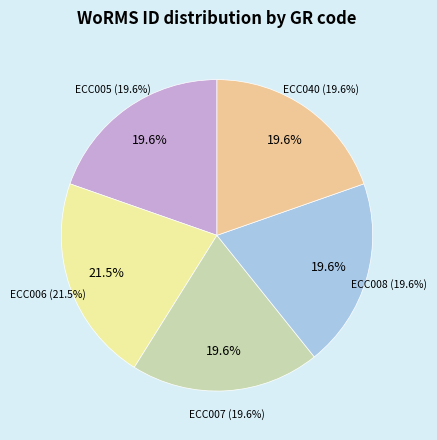

Between Bacillariophyceae (ECC005) and Bacillariophyceae (ECC006), which is larger?

Bacillariophyceae (ECC006)